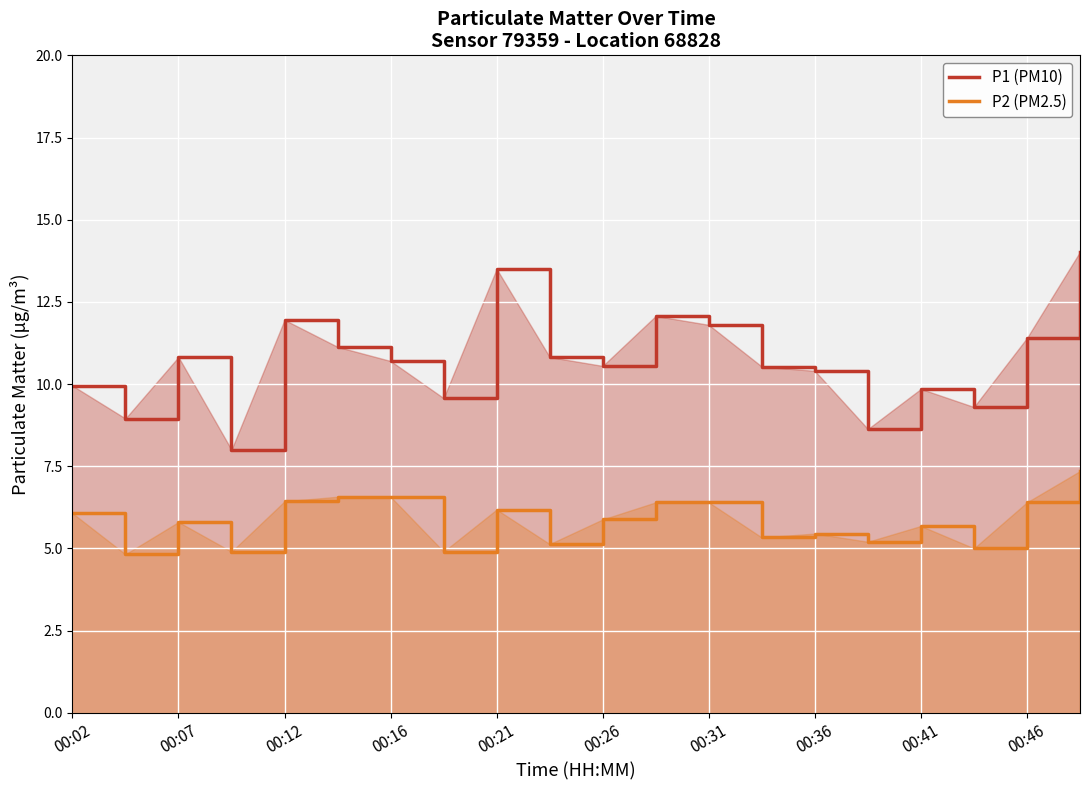

What is the difference between the second highest and second lowest values in the P2 (PM2.5) series?

1.7